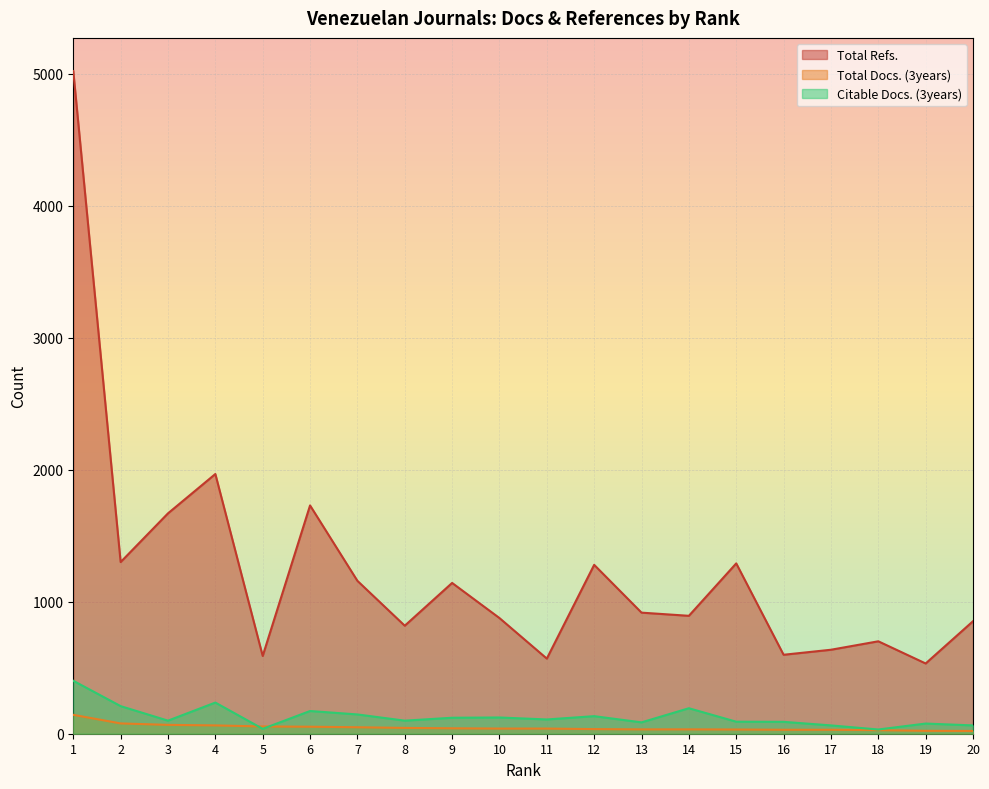

True or false: Total Refs. has a value of 893 at 14.

True